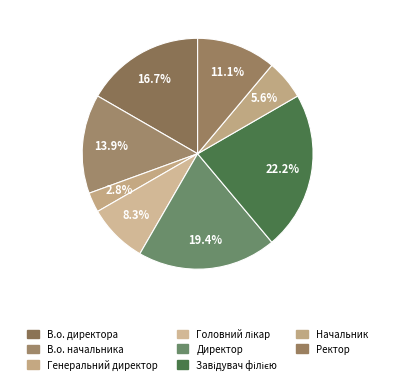

Rank the categories by value from highest to lowest.

Завідувач філією, Директор, В.о. директора, В.о. начальника, Ректор, Головний лікар, Начальник, Генеральний директор